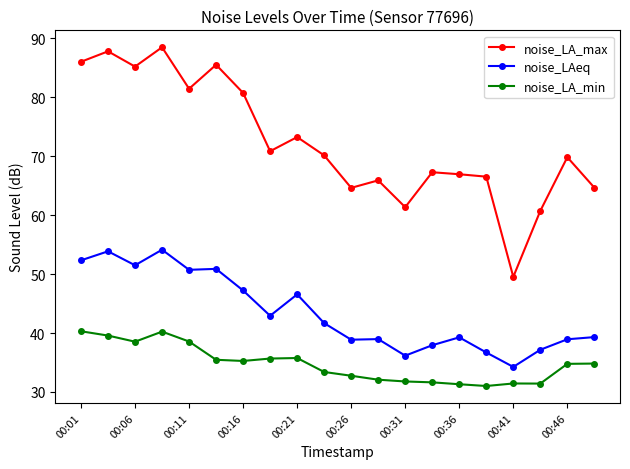

What is the average value of the noise_LA_min series?

34.8